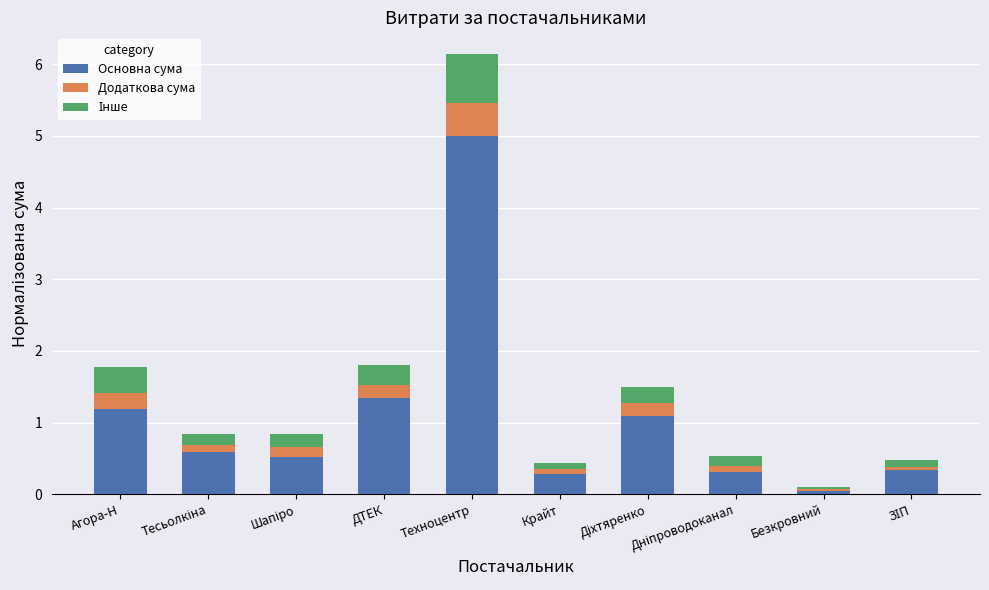

What is the highest value of the Основна сума series?

5.0